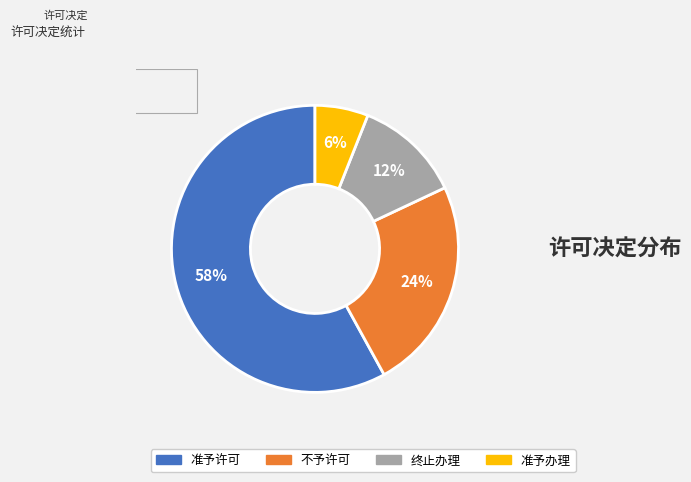

To the nearest percent, what is the combined percentage of 准予许可 and 准予办理?

64%